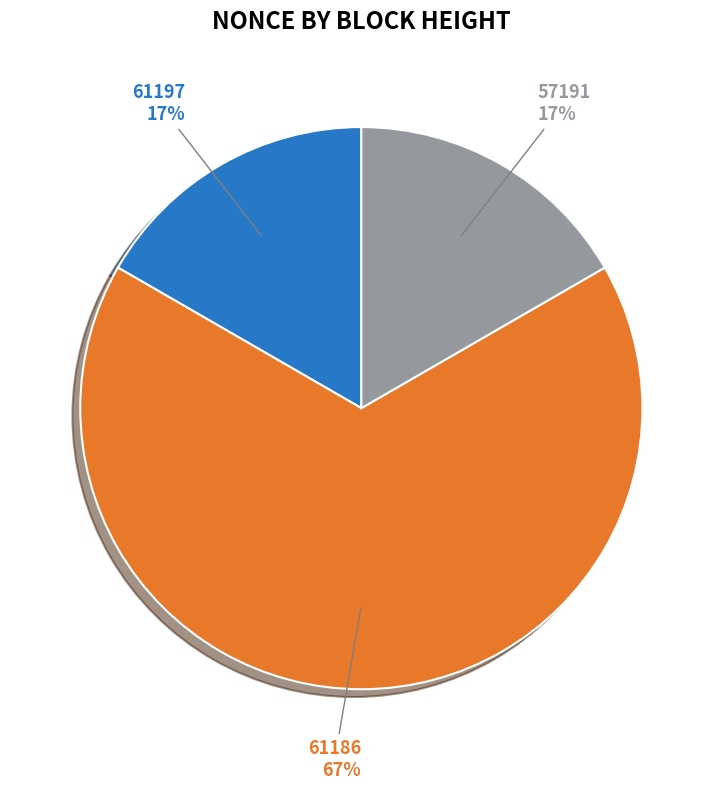

Approximately how many times larger is the value at 61197 compared to 57191?

1.0